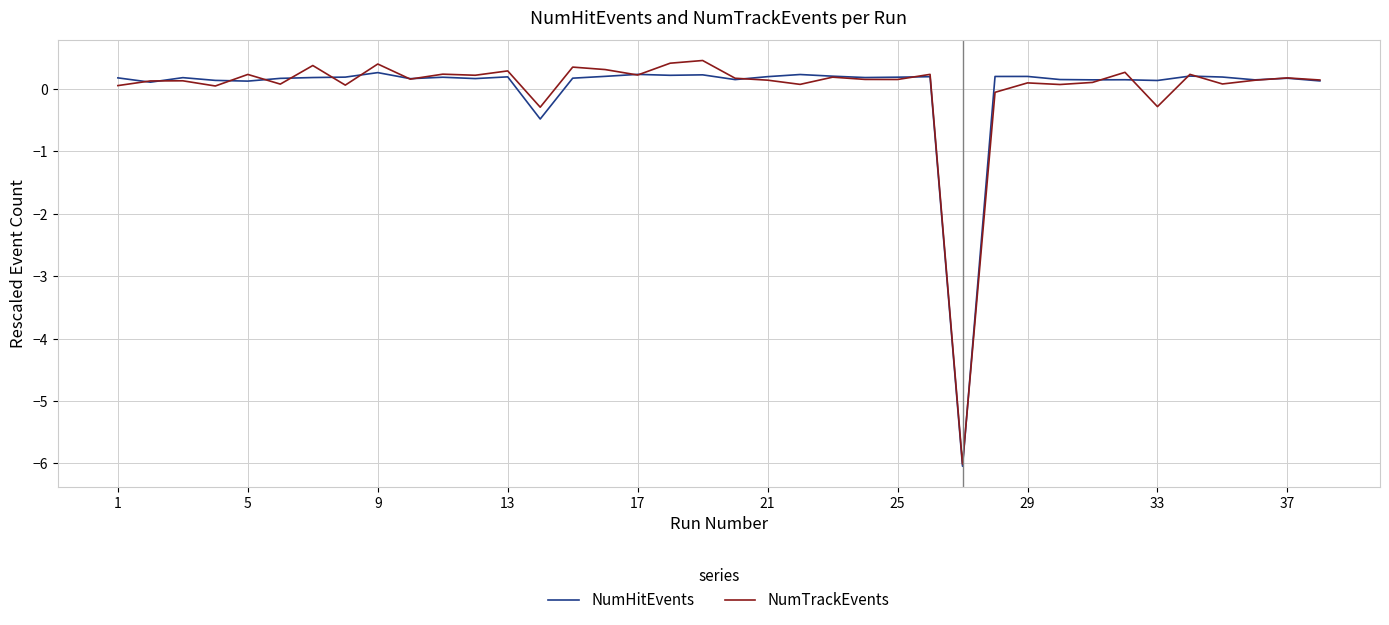

What is the maximum value for NumHitEvents?

0.3